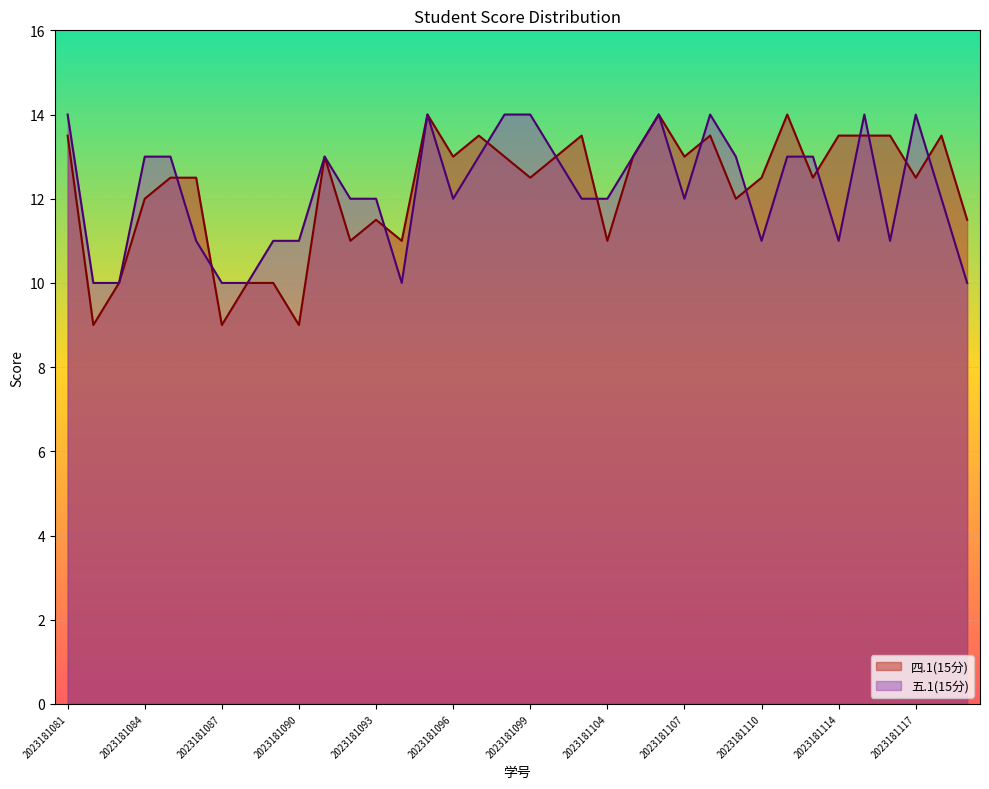

Does the chart display data point markers on the line(s)?

No